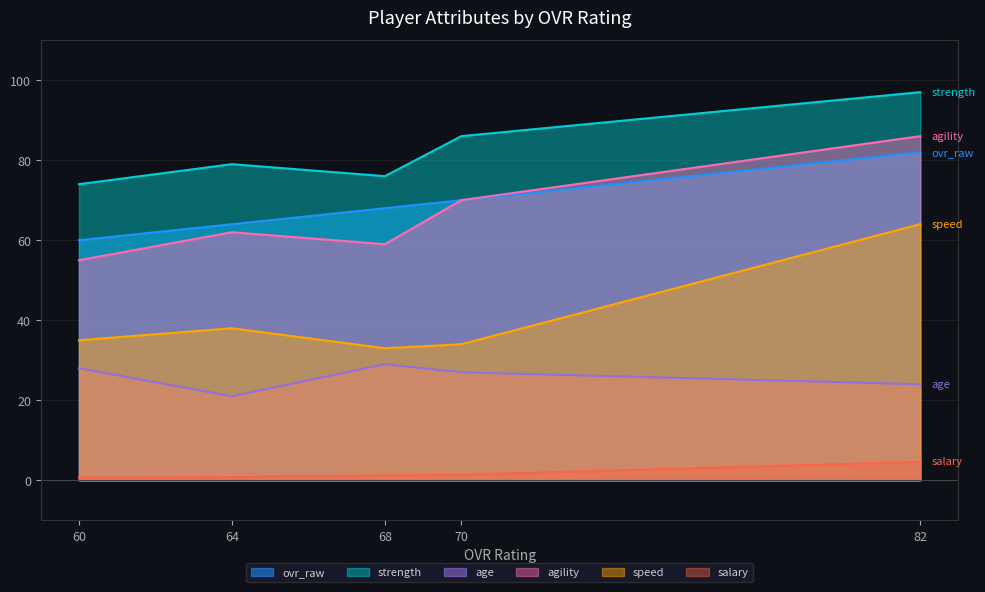

True or false: speed and agility cross at least once.

False